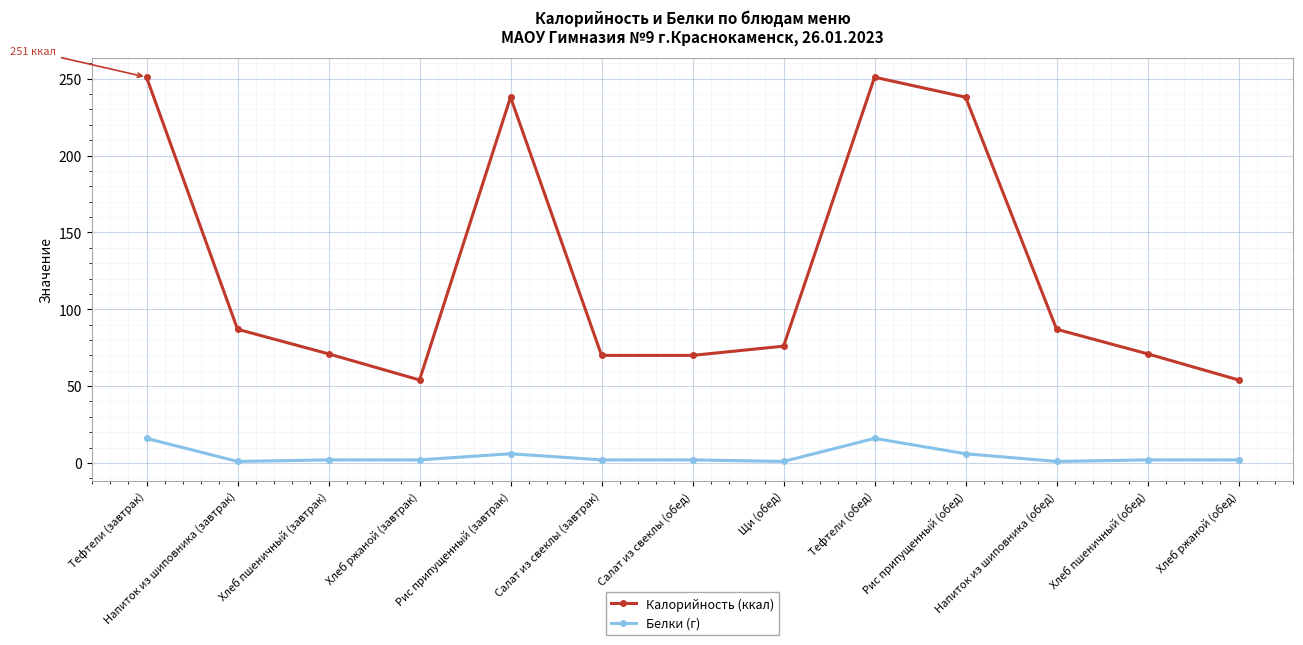

What is the average value of the Калорийность (ккал) series?

124